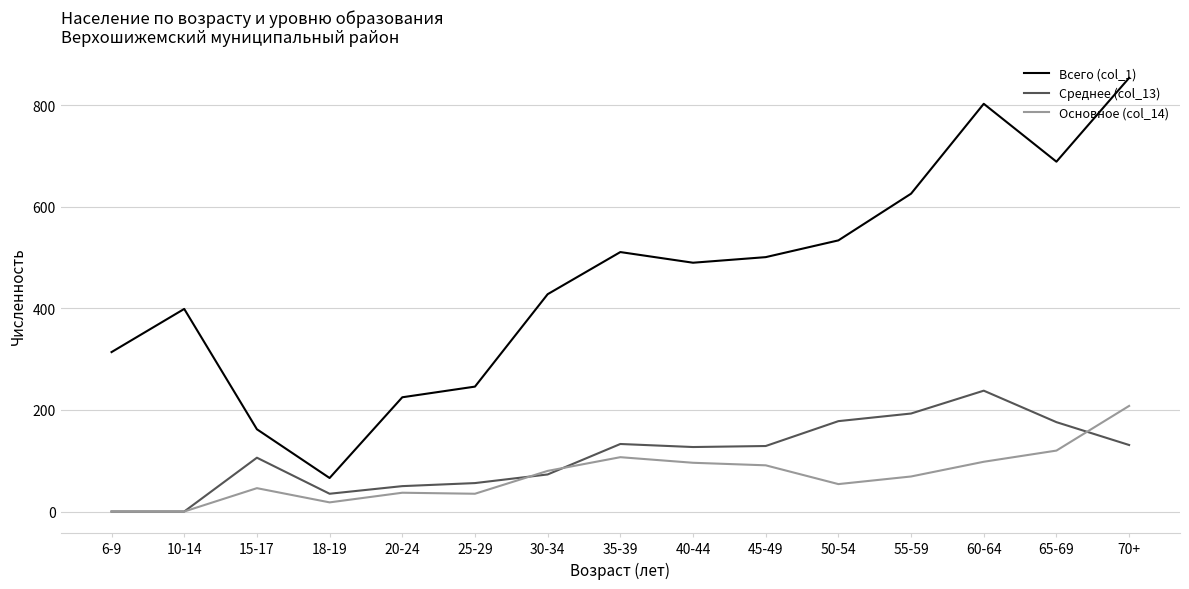

Rank the categories by Всего (col_1) value from highest to lowest.

70+, 60-64, 65-69, 55-59, 50-54, 35-39, 45-49, 40-44, 30-34, 10-14, 6-9, 25-29, 20-24, 15-17, 18-19